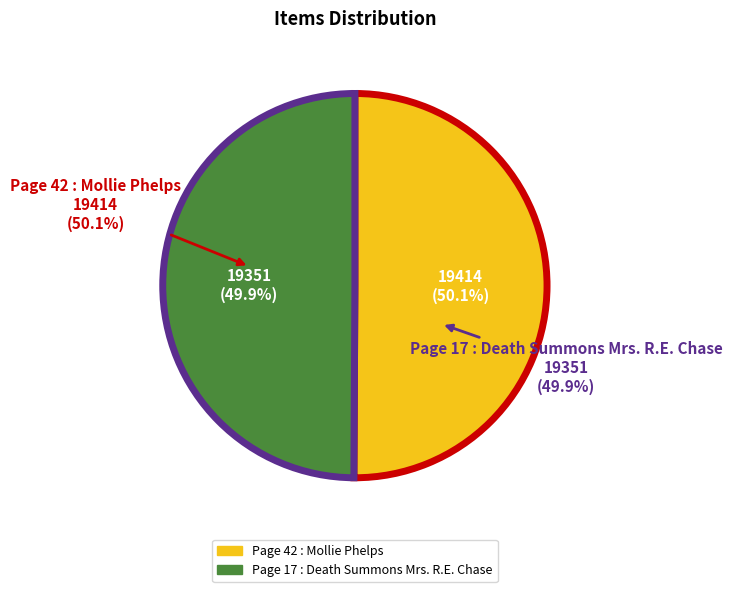

Rank the categories by value from highest to lowest.

Page 42 : Mollie Phelps, Page 17 : Death Summons Mrs. R.E. Chase